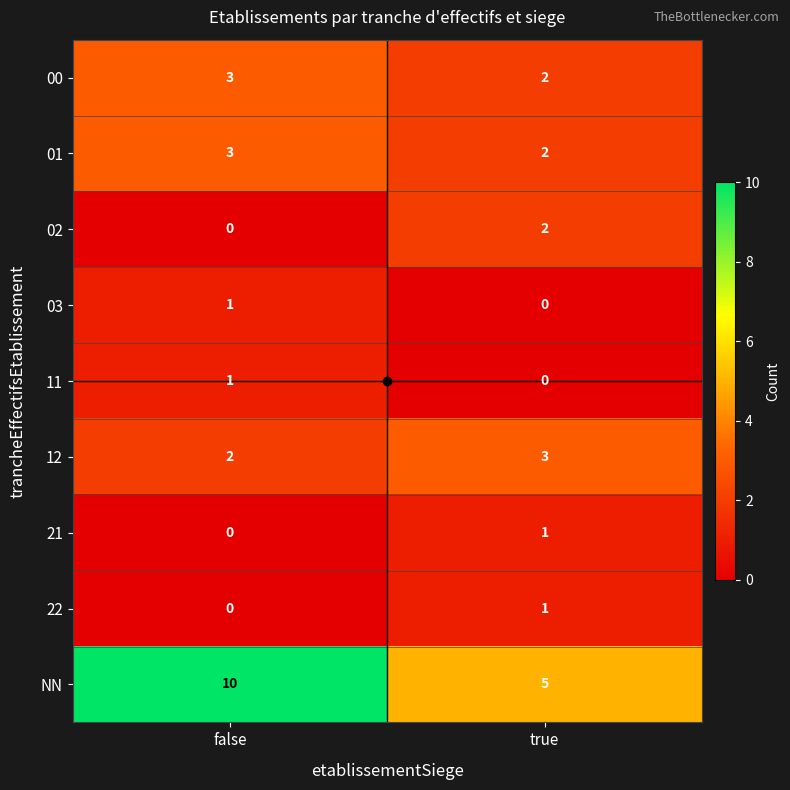

List the labels in order of 01 value, smallest first.

true, false